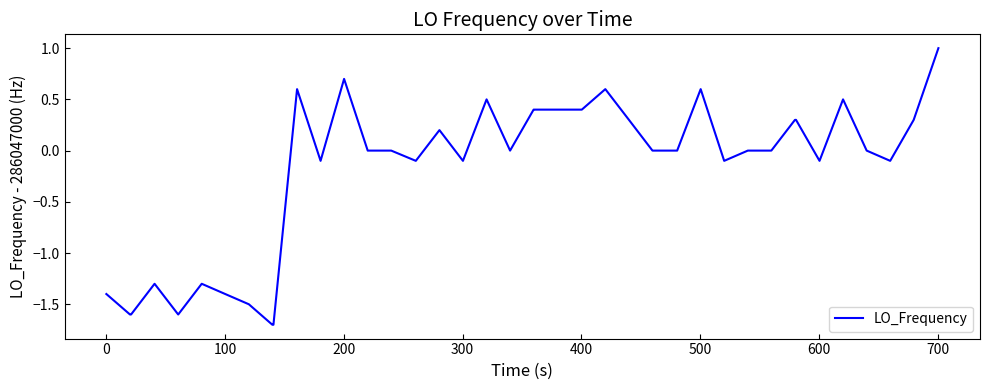

What is the smallest value displayed?

-1.7